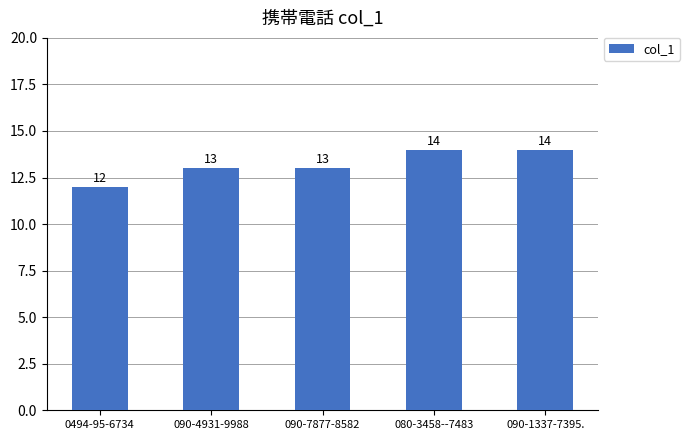

What is the value of the 1st bar from the left?

12